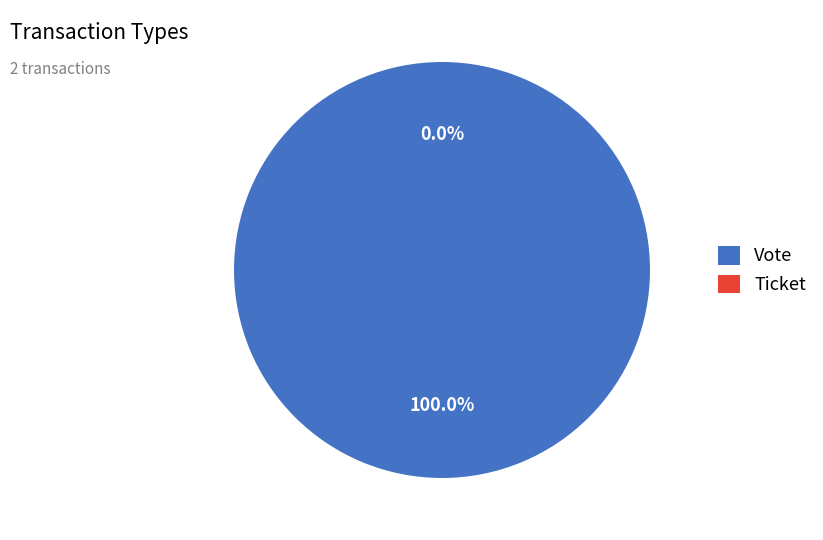

To the nearest percent, what is the average slice percentage?

50%